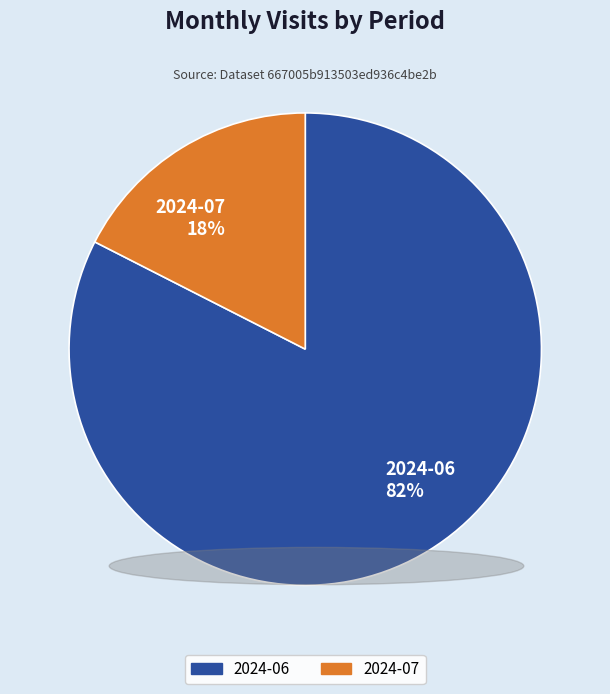

Do 2024-06 and 2024-07 together represent more than half of the pie?

Yes